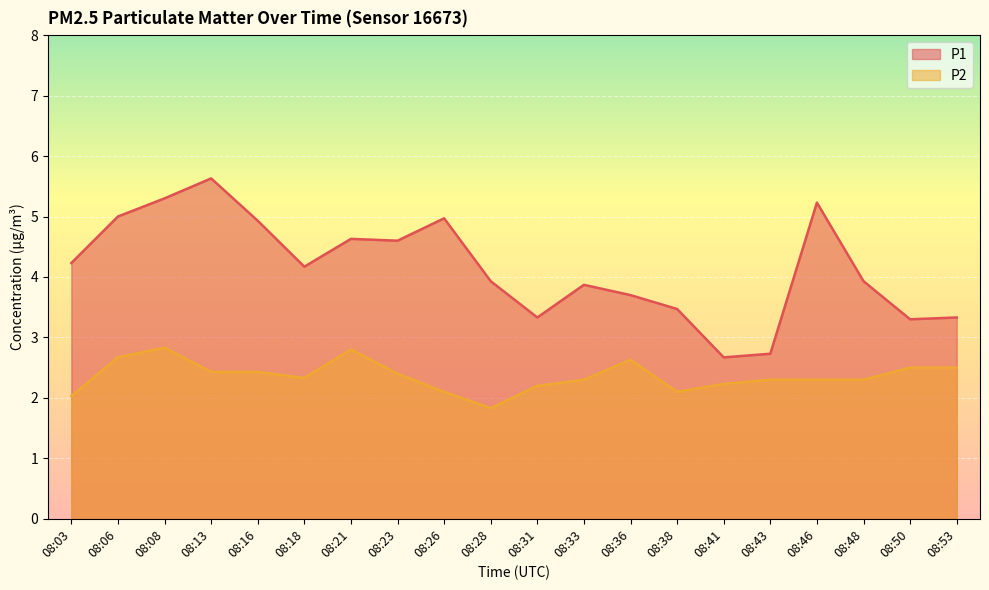

Is it true that P2 equals 2.3 at 08:46?

True